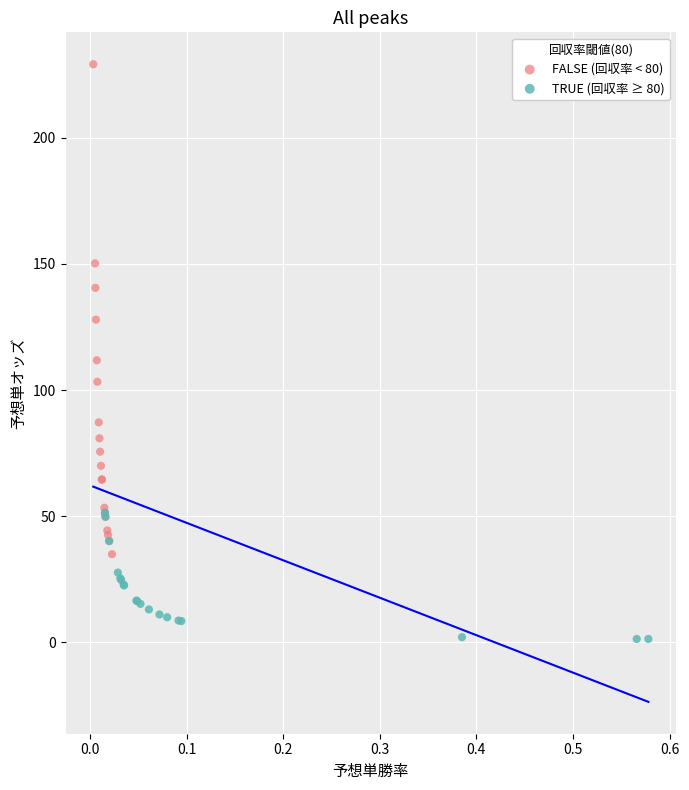

What are all the series names shown in the legend?

FALSE (回収率 < 80), TRUE (回収率 ≥ 80)